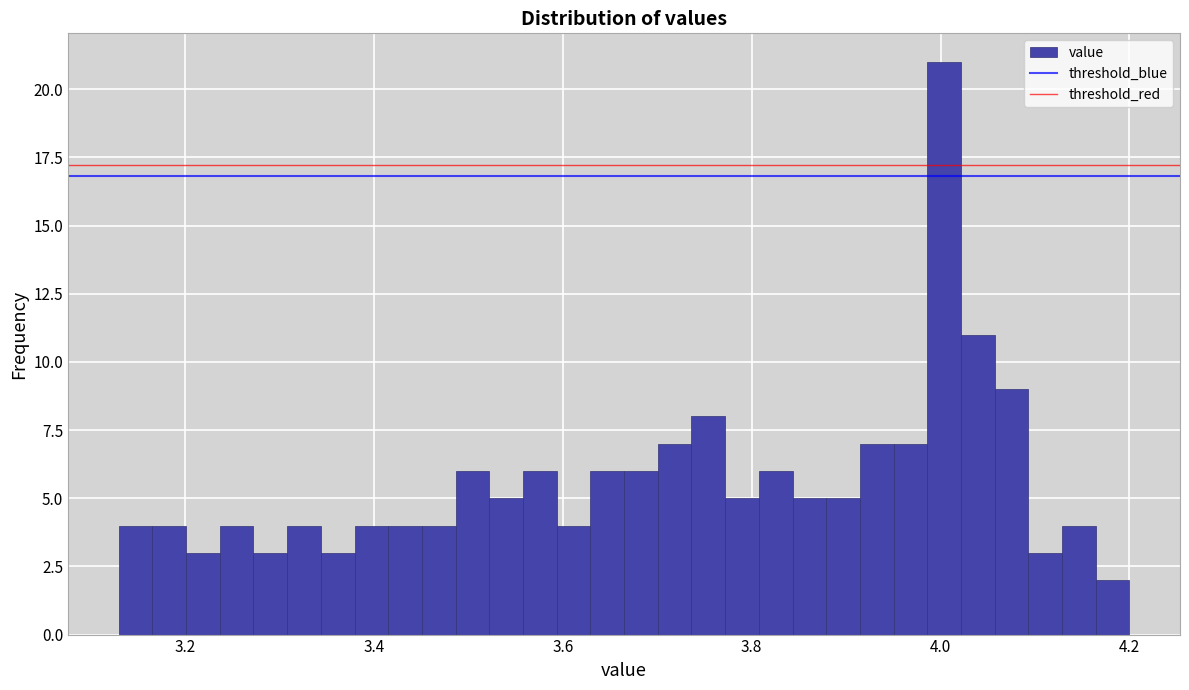

Around what value on the x-axis is the tallest bar? Give the approximate position of its centre, as read against the axis.

4.00